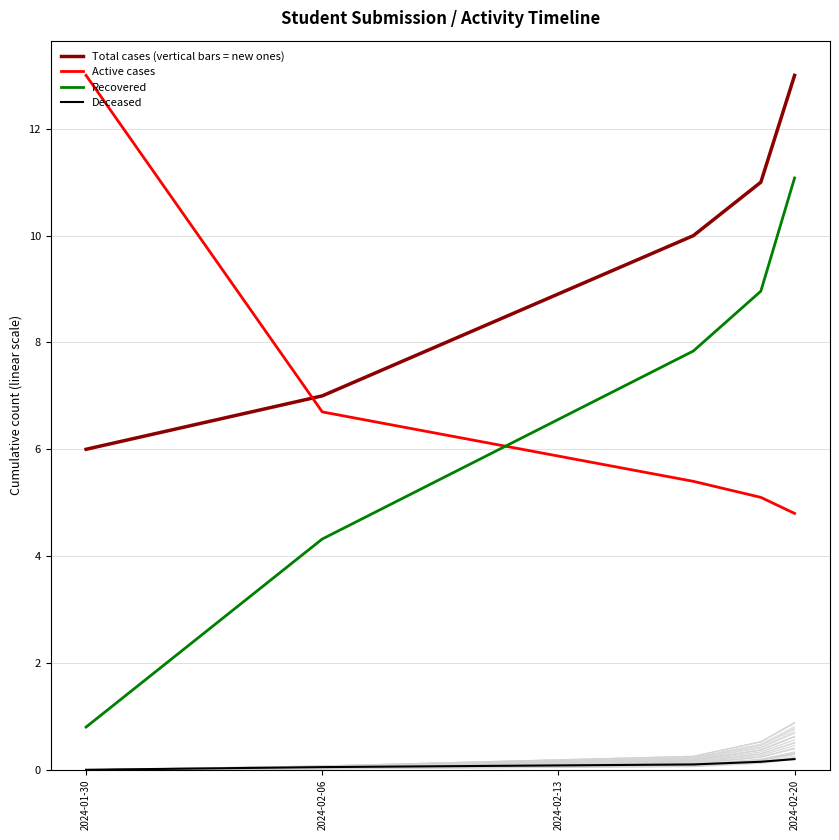

What are all the series names shown in the legend?

Total cases (vertical bars = new ones), Active cases, Recovered, Deceased